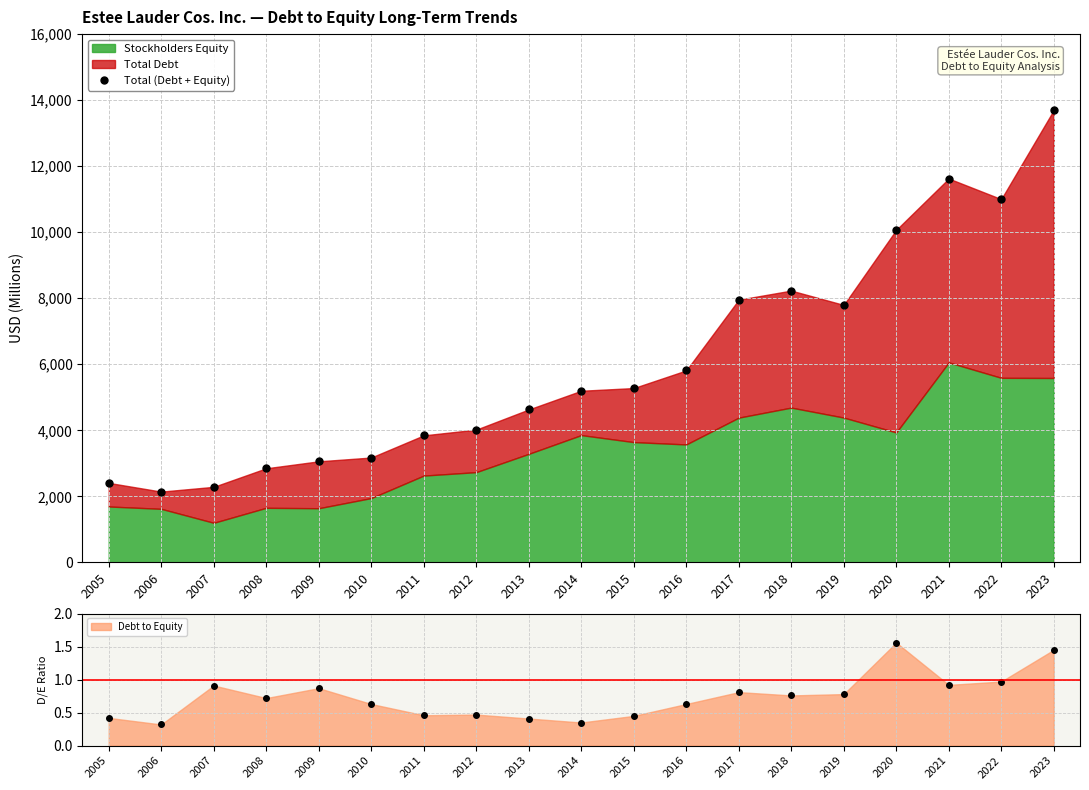

What is the change in value from 2007 to 2019?

+5510